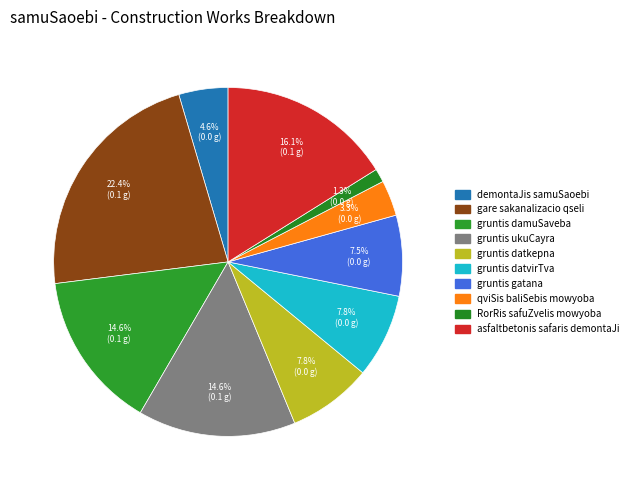

Combined, do gruntis datvirTva and gruntis datkepna account for over 50%?

No